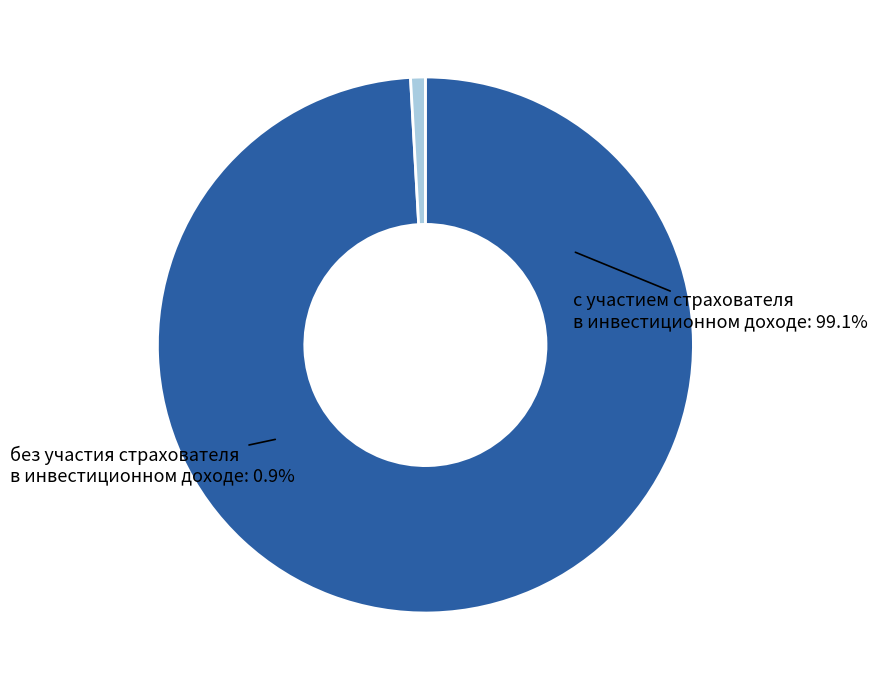

The без участия страхователя в инвестиционном доходе slice represents 1% of the pie. True or false?

True